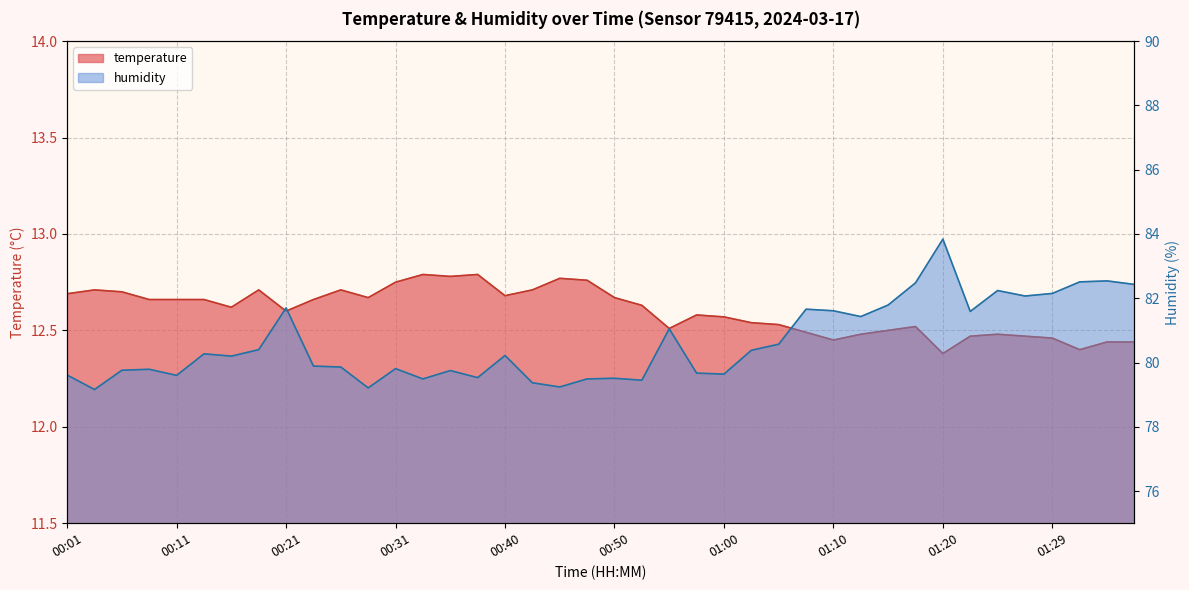

What is the label of the 13th point from the left?

00:31